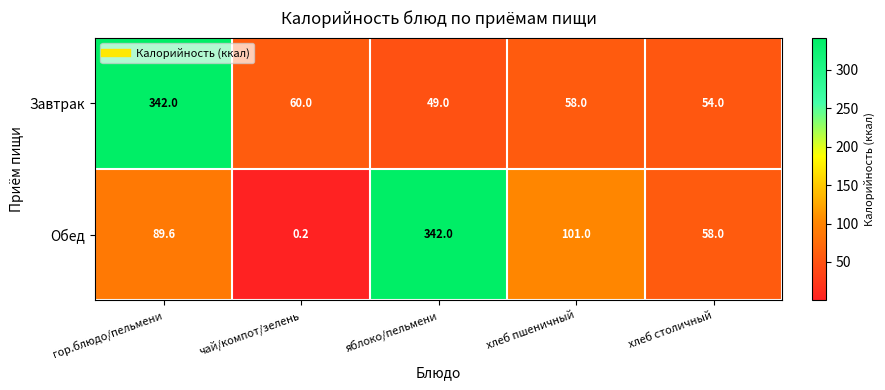

List the series in order of their overall mean, highest first.

Обед, Завтрак